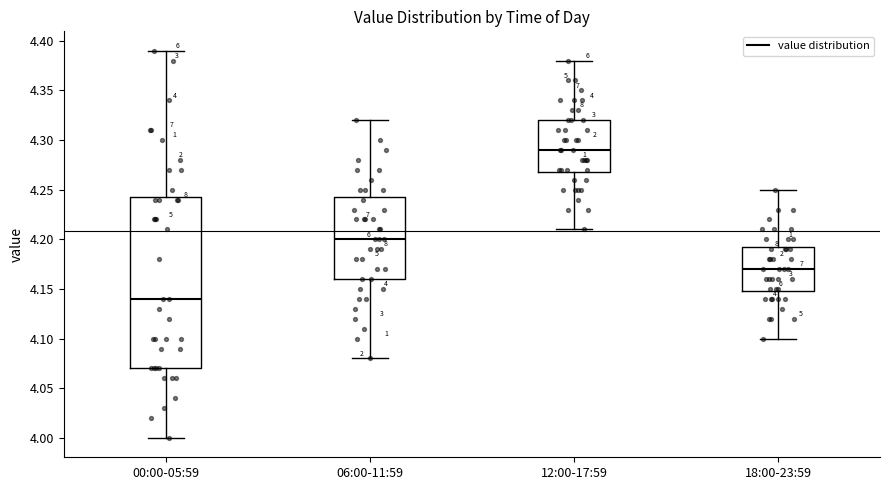

Which box is the tallest, from its lower edge to its upper edge?

00:00-05:59